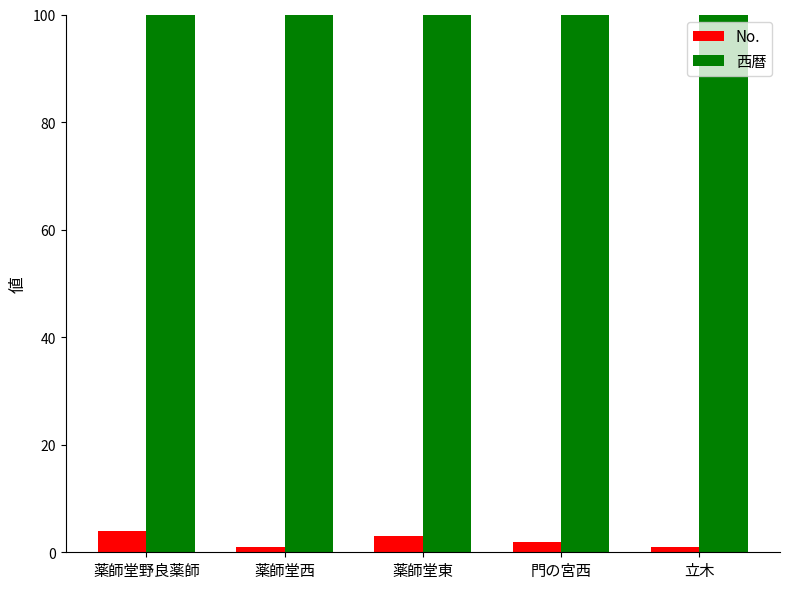

What is the value of the 西暦 bar at the 5th from the left?

1865